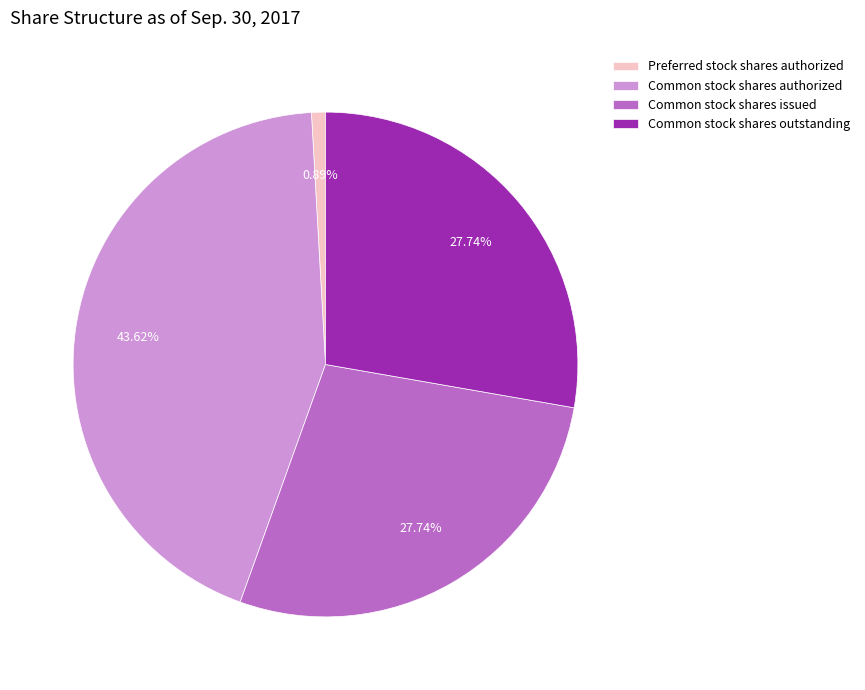

Does Common stock shares issued represent more than half of the total?

No